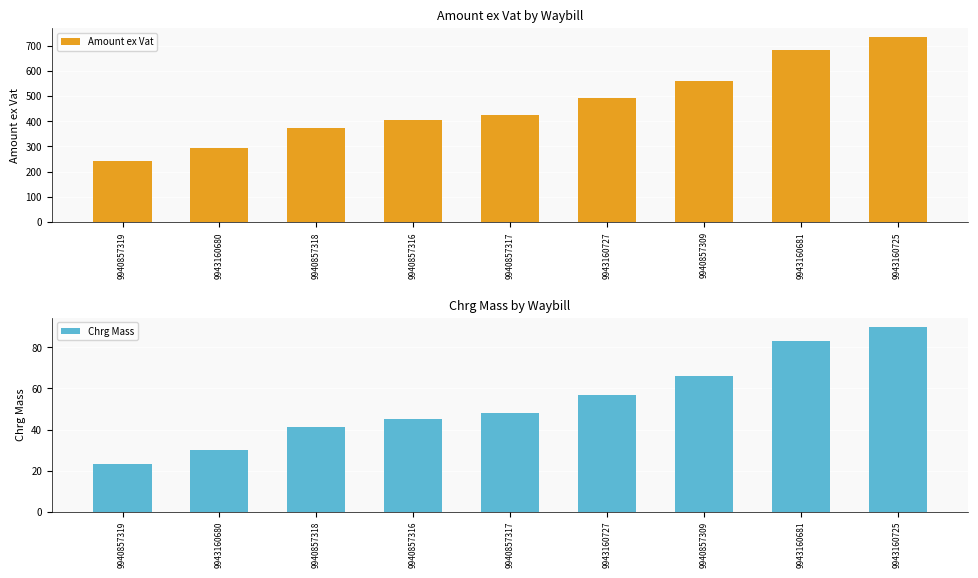

Is the value of Chrg Mass at 9940857317 greater than the value of Amount ex Vat at 9940857318?

No